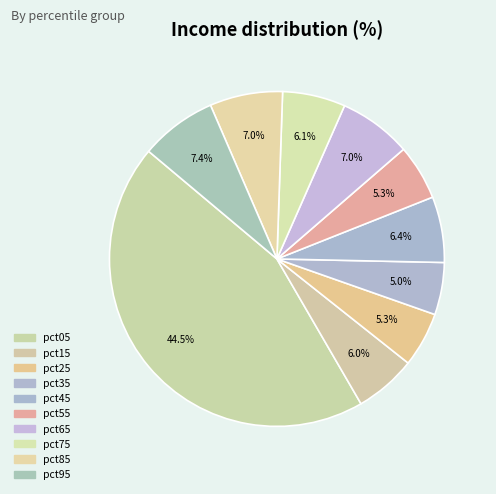

How many slices are in this pie chart?

10